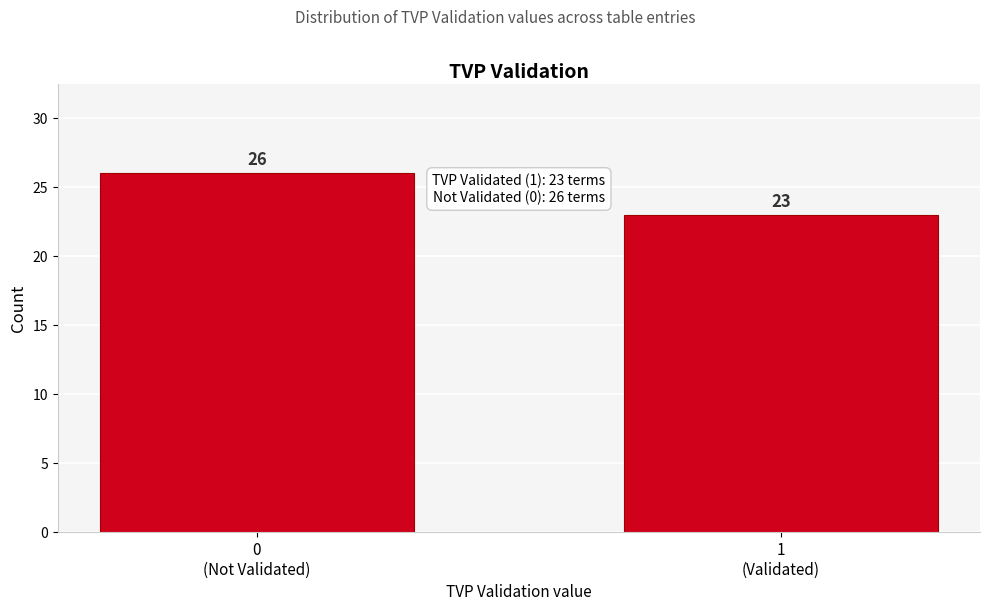

Reading left to right, list all the values displayed in this chart.

26	23